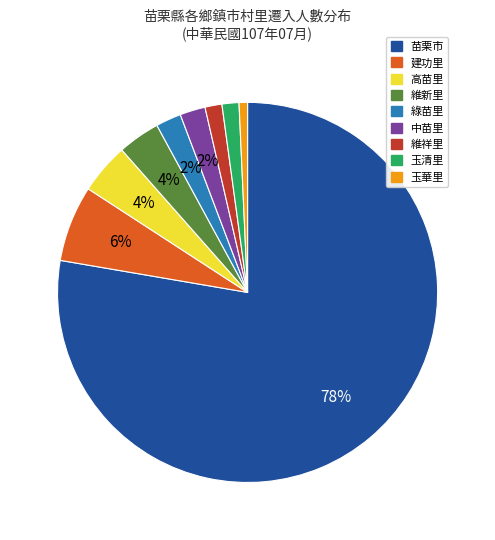

To the nearest percent, what portion does 高苗里 represent?

4%